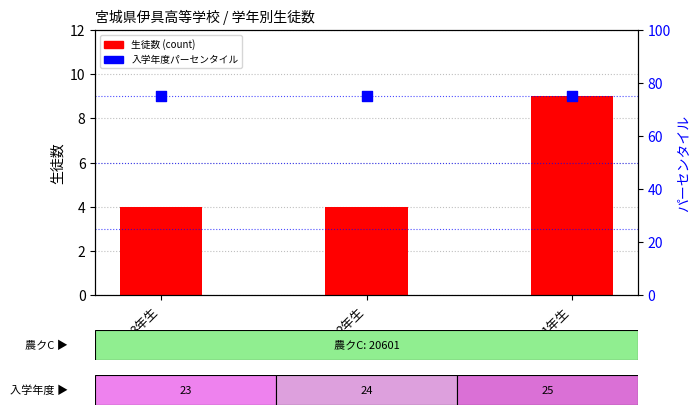

Which series has the largest Y range (max minus min)?

生徒数 (count)